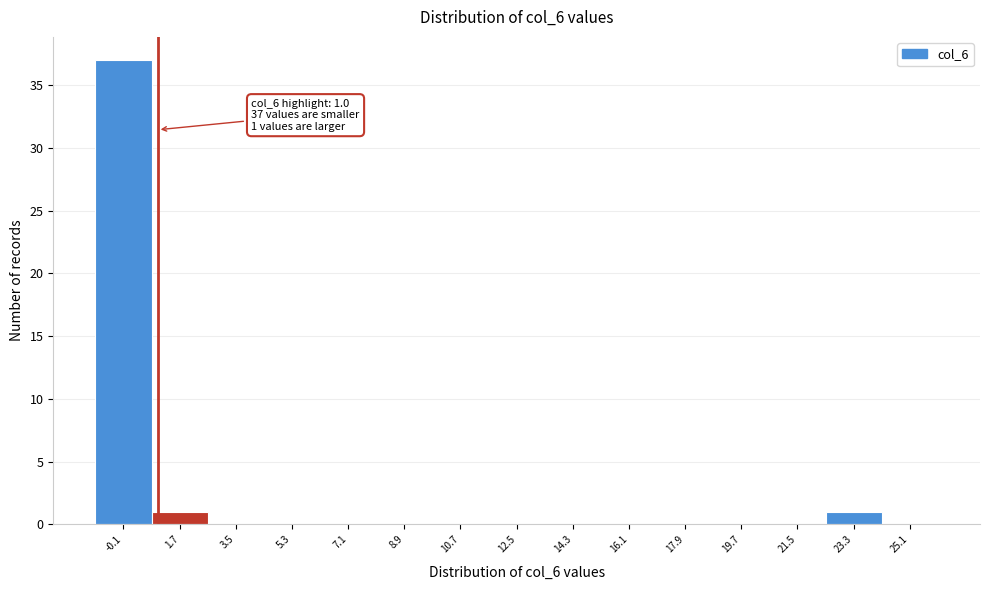

Which range on the x-axis has the tallest bar?

-1.0 to 0.8